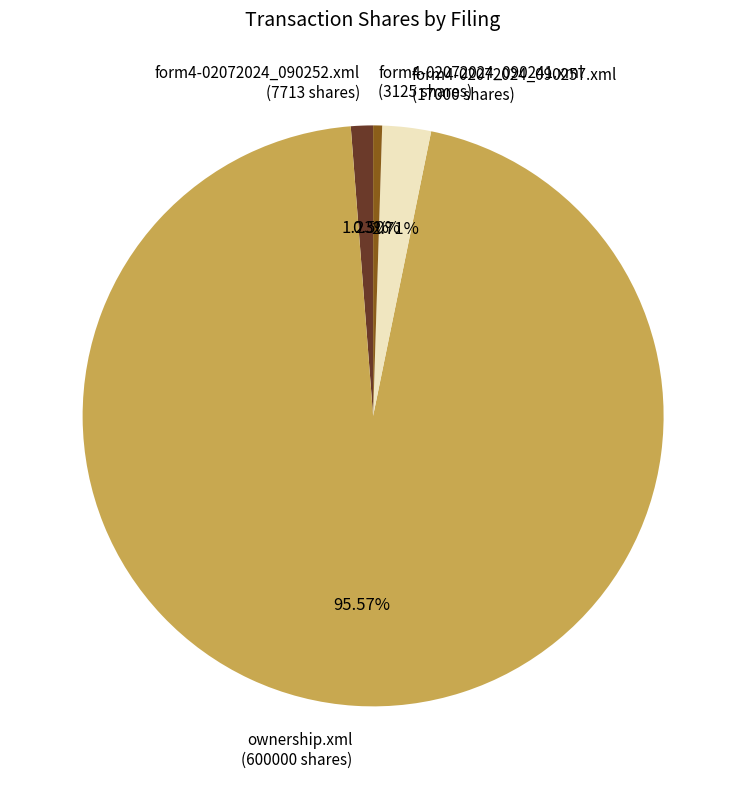

What percentage is NOT represented by form4-02072024_090241.xml?

99.5%